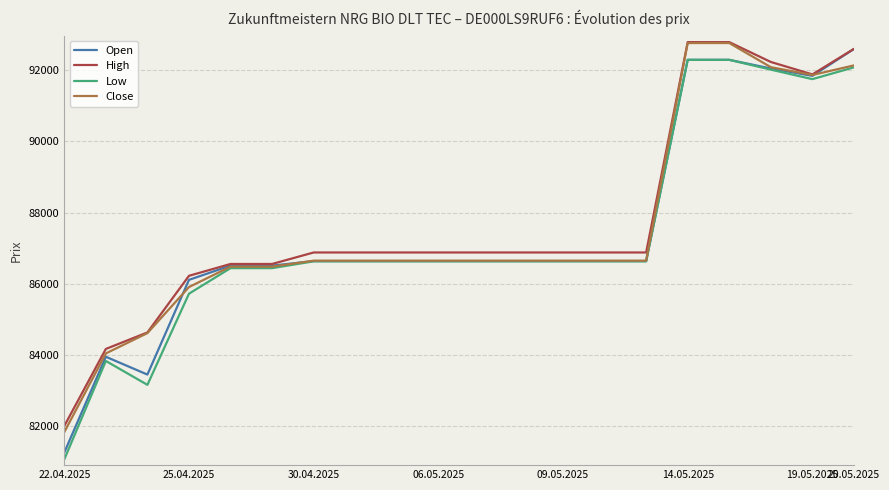

What is the minimum value for Close?

81836